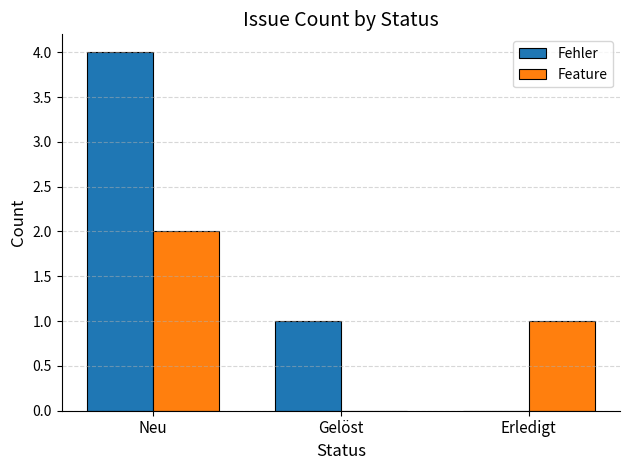

At which category is the sum across all series the highest?

Neu